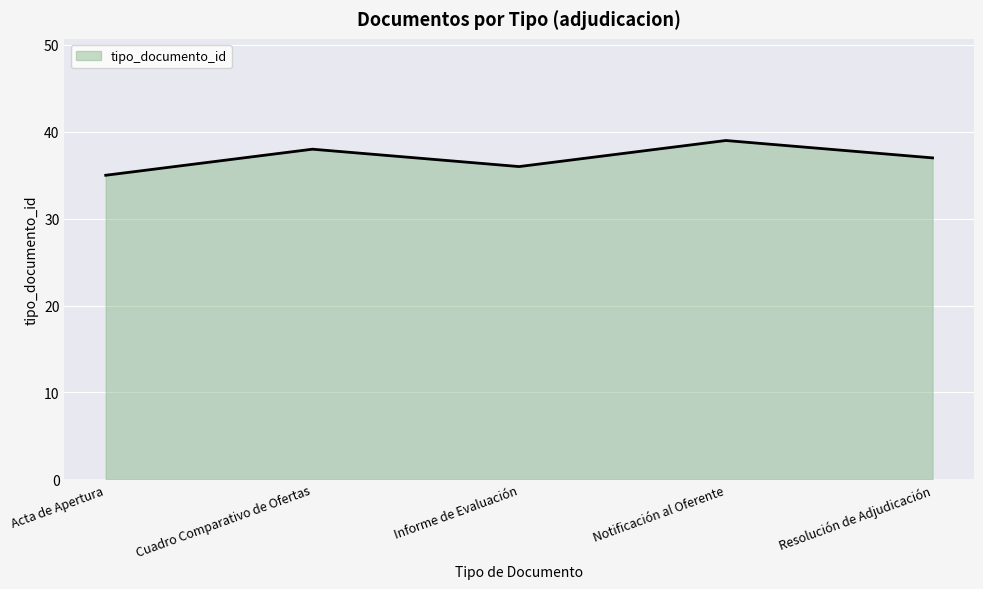

Reading right to left, what are all the values shown in this chart?

37	39	36	38	35